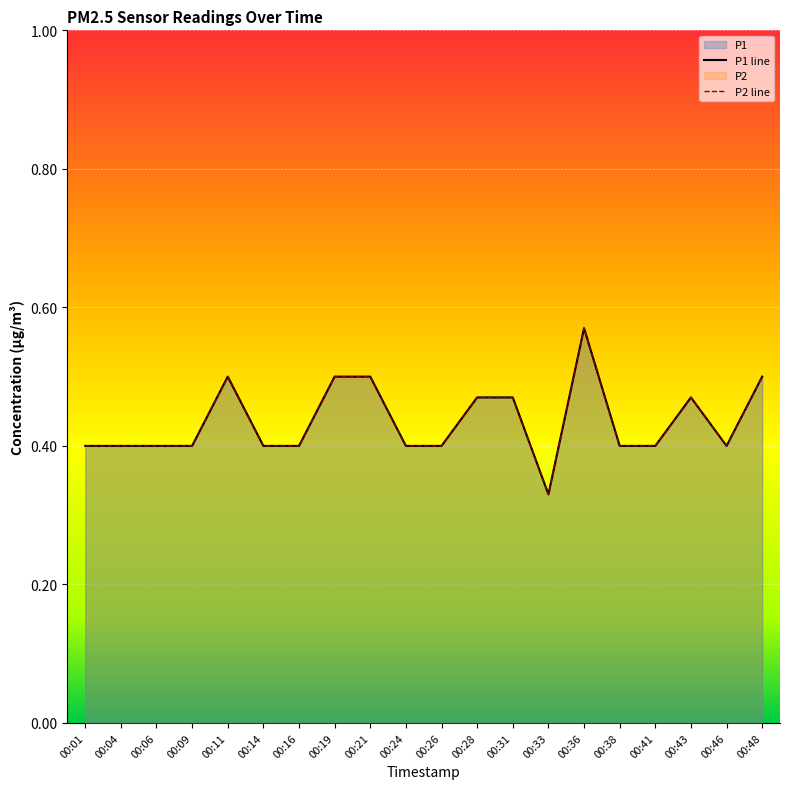

At how many categories does at least one series exceed 0?

20